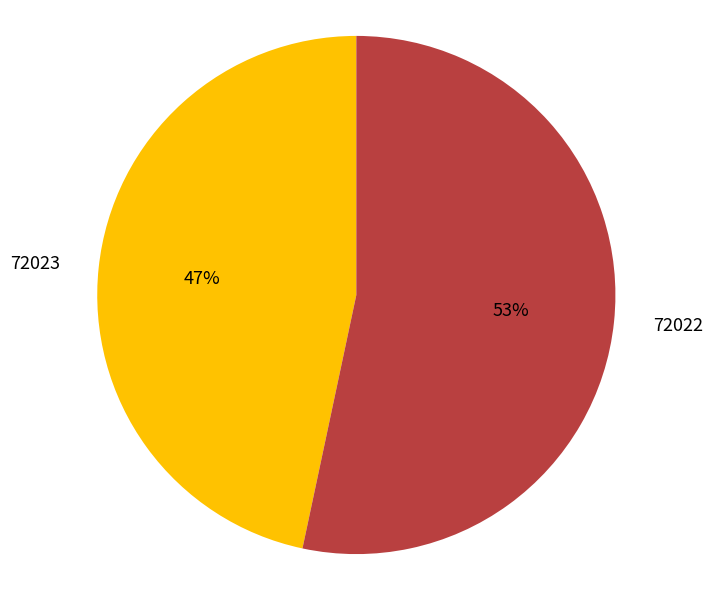

Which slice represents more than half of the pie?

72022